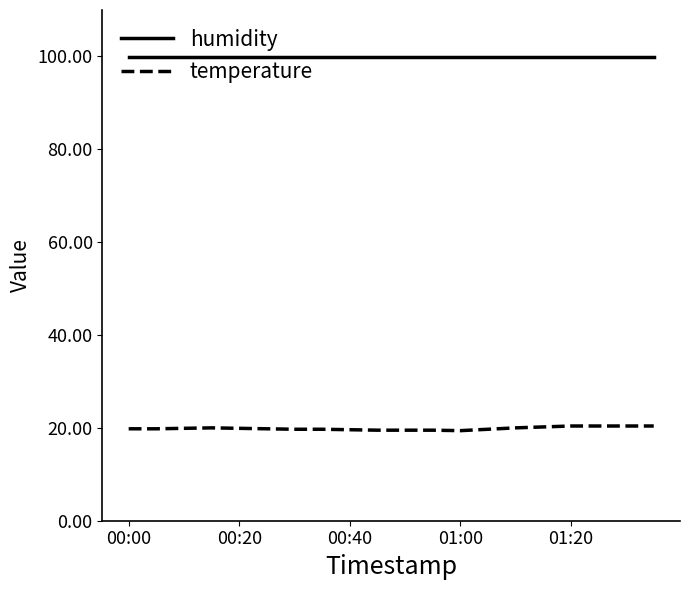

Which series has the largest total across all categories?

humidity